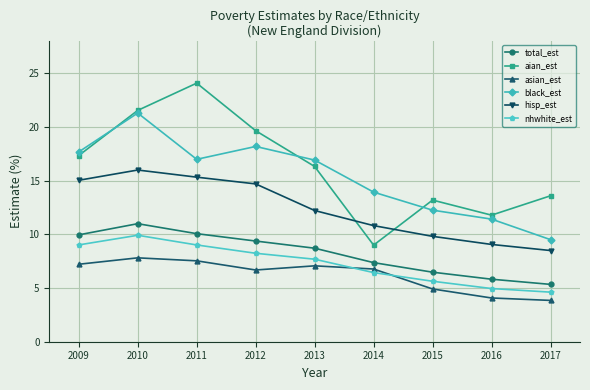

Which series has the largest range (max minus min)?

aian_est